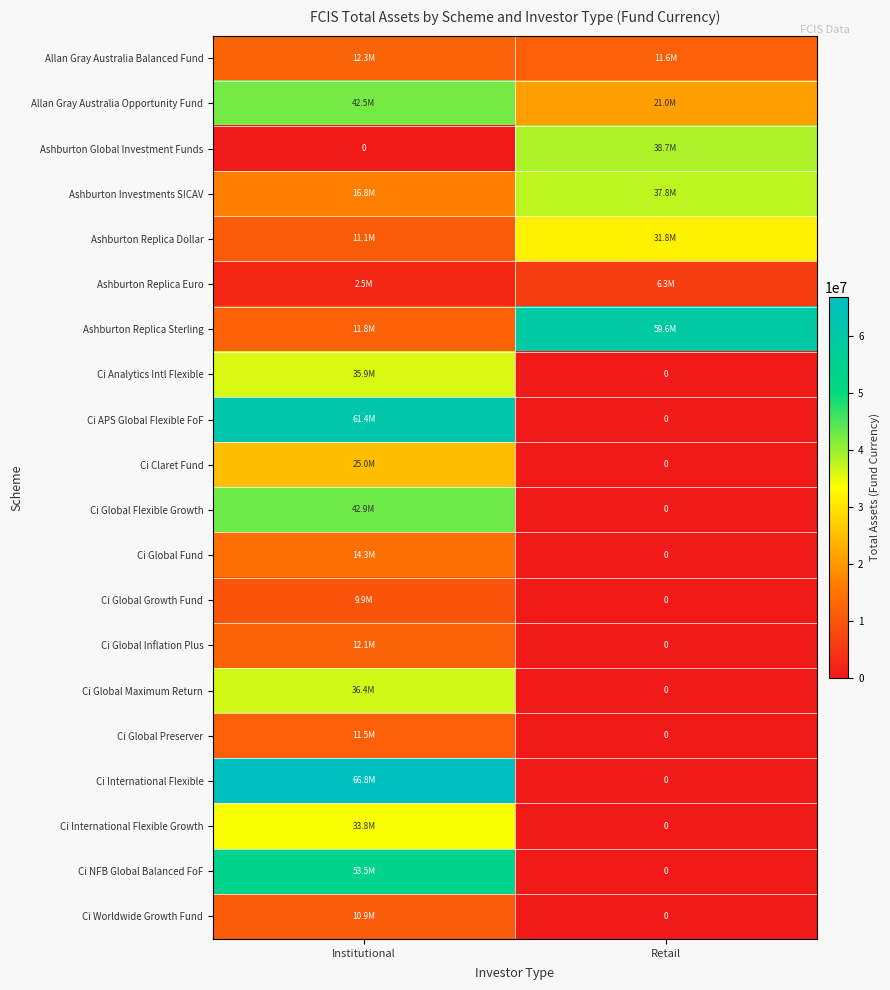

Is it true that Ci Global Growth Fund equals 9910519.1 at Institutional?

True